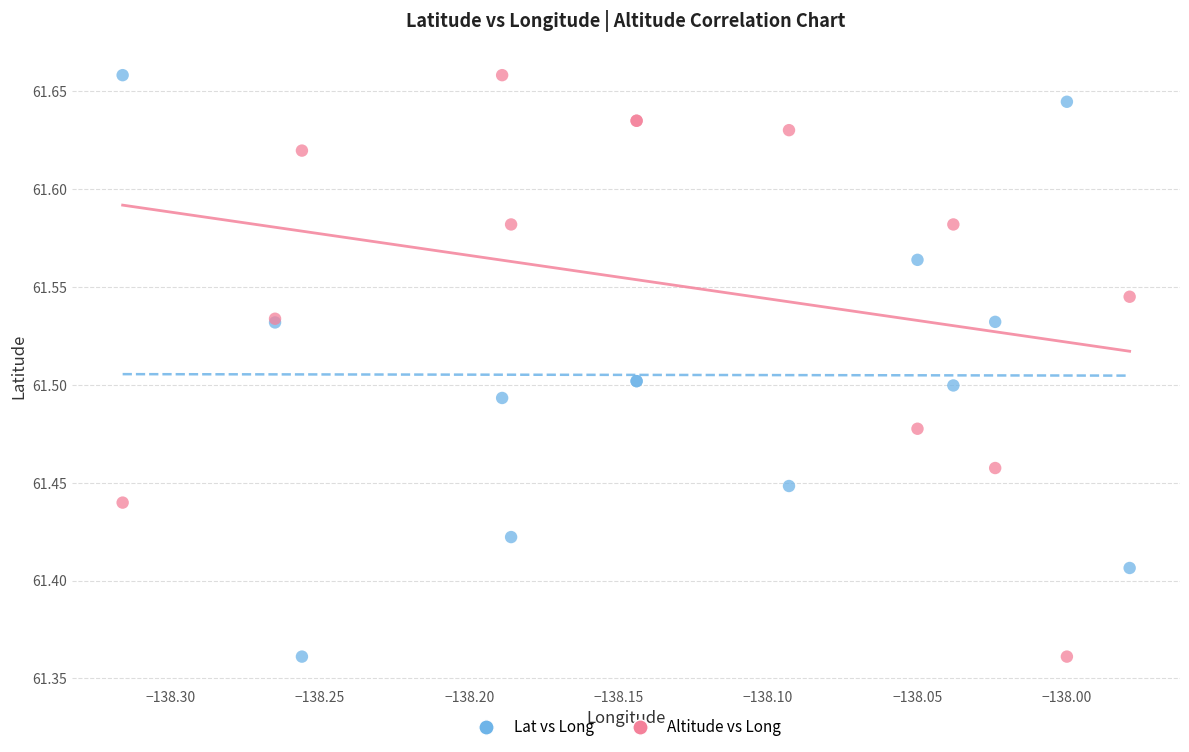

What is the X range (max minus min) for the scatter plot?

0.3